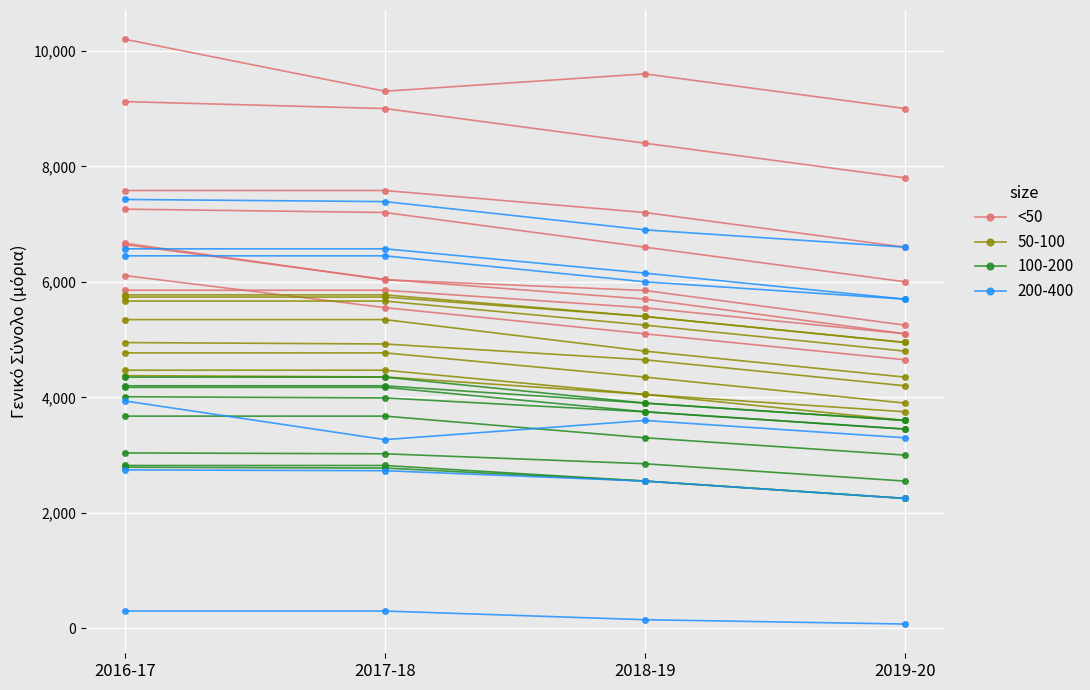

Read the value at 2016-17.

10200